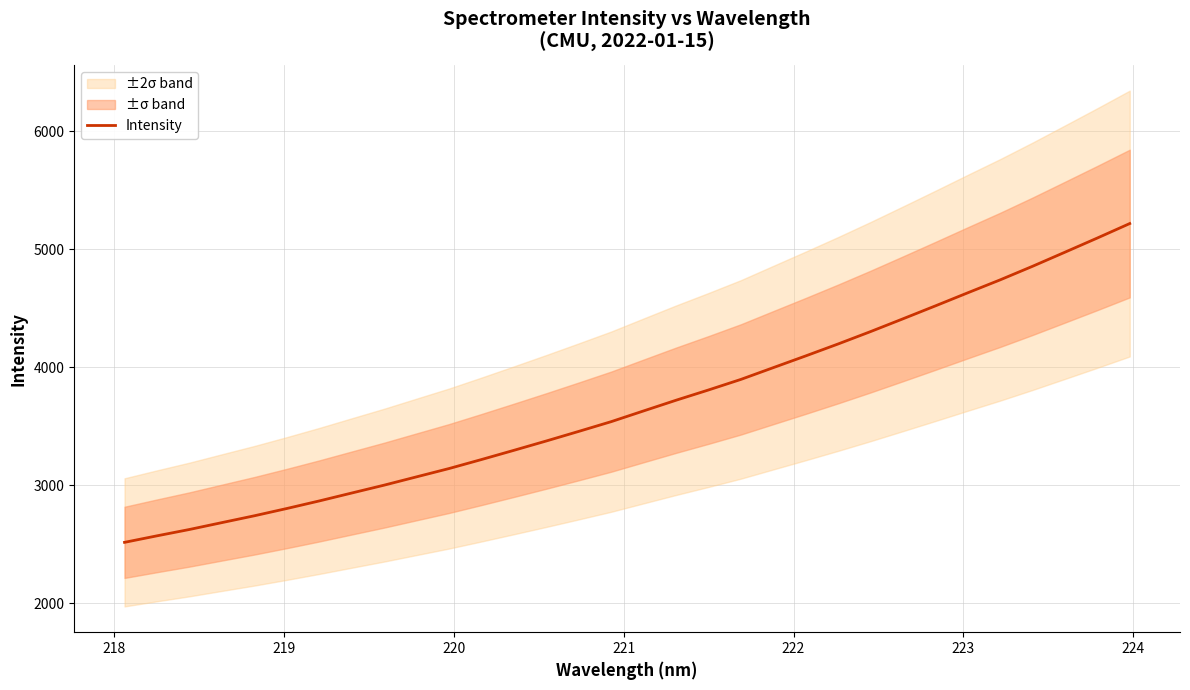

What is the minimum value for Intensity?

2514.8